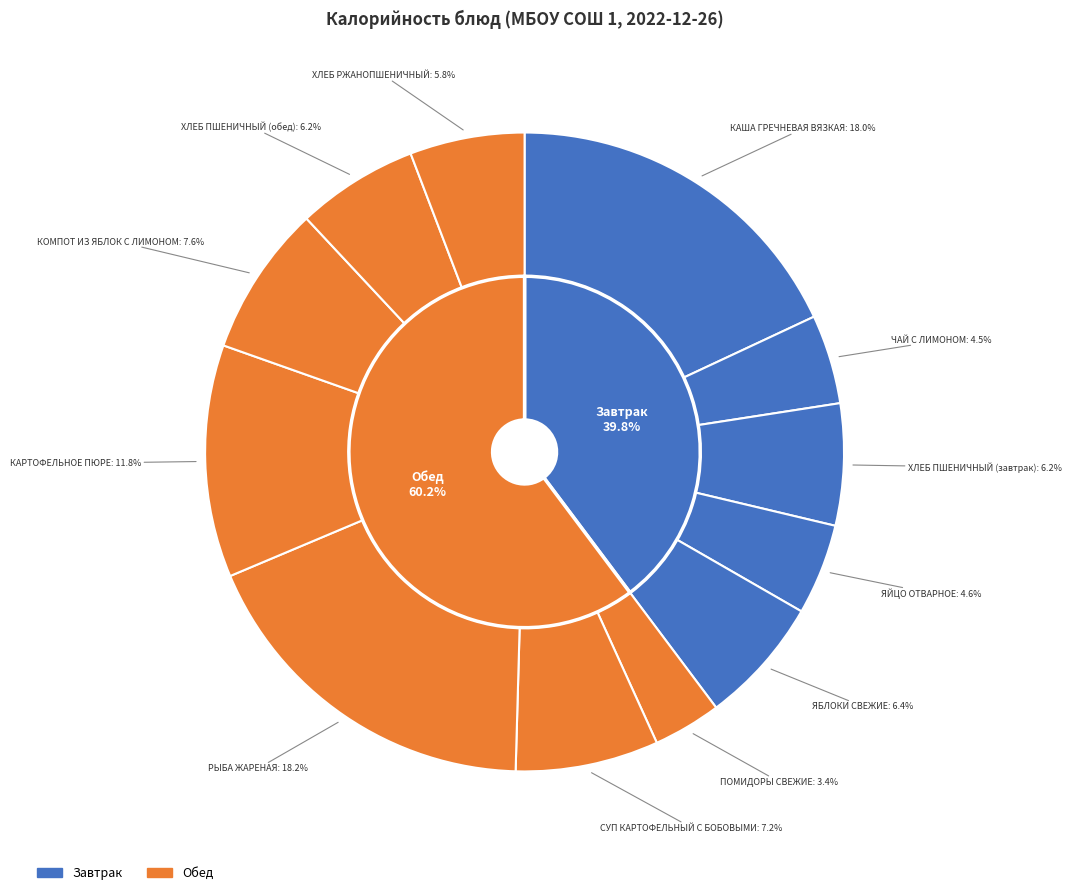

Does ПОМИДОРЫ СВЕЖИЕ represent more than half of the total?

No